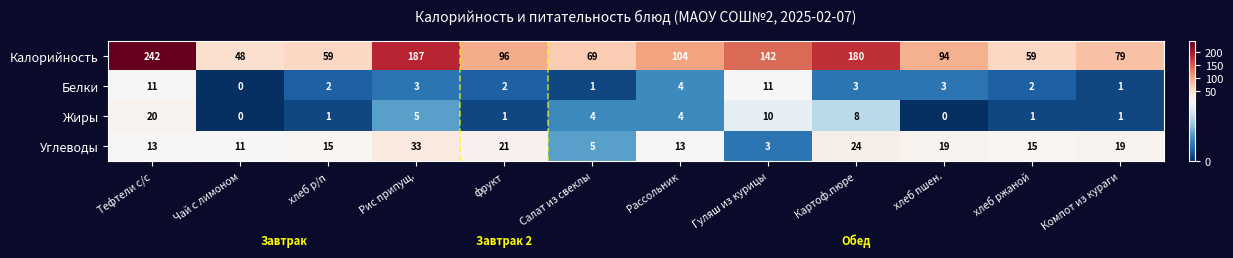

Which series has the largest total across all categories?

Калорийность